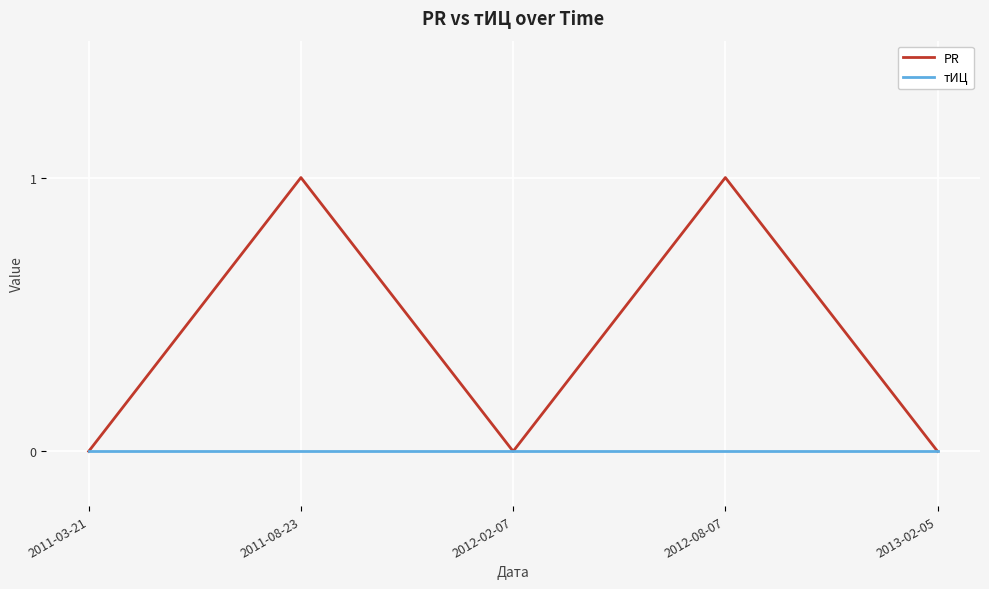

Reading left to right, transcribe all the data shown in this chart.

PR: 2011-03-21=0	2011-08-23=1	2012-02-07=0	2012-08-07=1	2013-02-05=0
тИЦ: 2011-03-21=0	2011-08-23=0	2012-02-07=0	2012-08-07=0	2013-02-05=0